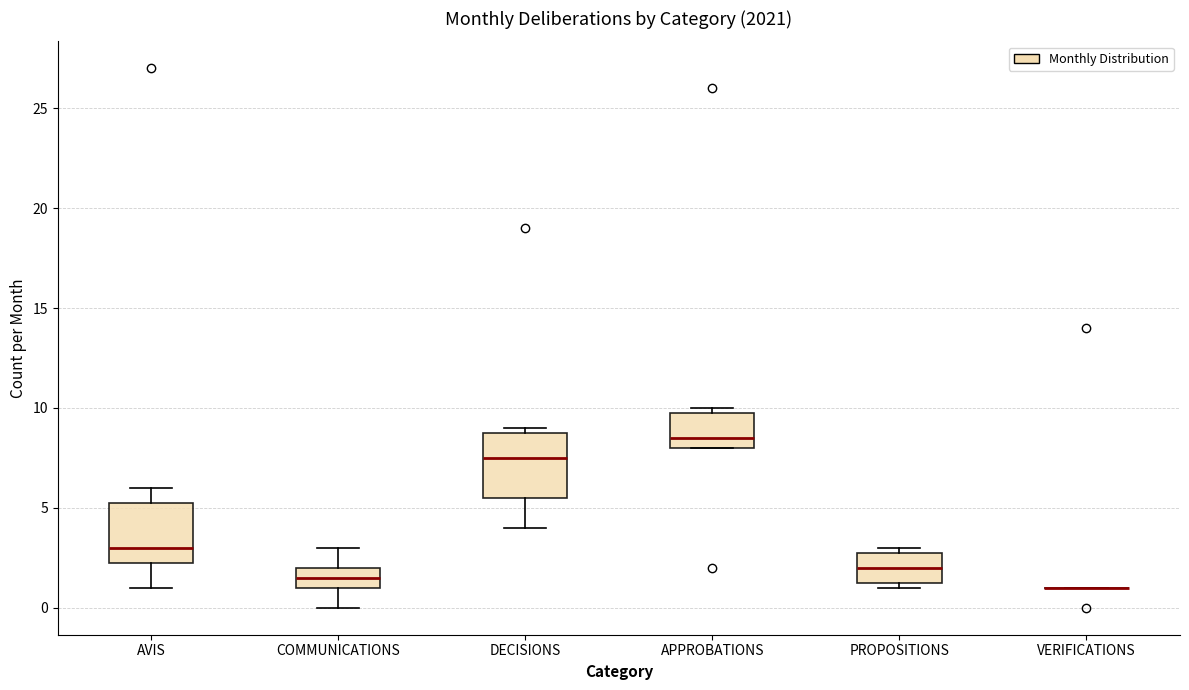

Reading left to right, read every box against the y-axis: the position of its median line, the range the box covers, and the ends of its whiskers. The values are not printed on the chart, so give them approximately, as read against the axis.

AVIS: median 3.0, box 2.5 to 5.5, whiskers 1.0 to 6.0
COMMUNICATIONS: median 1.5, box 1.0 to 2.0, whiskers 0.0 to 3.0
DECISIONS: median 7.5, box 5.5 to 9.0, whiskers 4.0 to 9.0 (just above the box's upper edge)
APPROBATIONS: median 8.5, box 8.0 to 10.0, whiskers 8.0 to 10.0 (just above the box's upper edge)
PROPOSITIONS: median 2.0, box 1.5 to 3.0, whiskers 1.0 to 3.0 (just above the box's upper edge)
VERIFICATIONS: box collapsed to a line at 1.0, whiskers 1.0 to 1.0